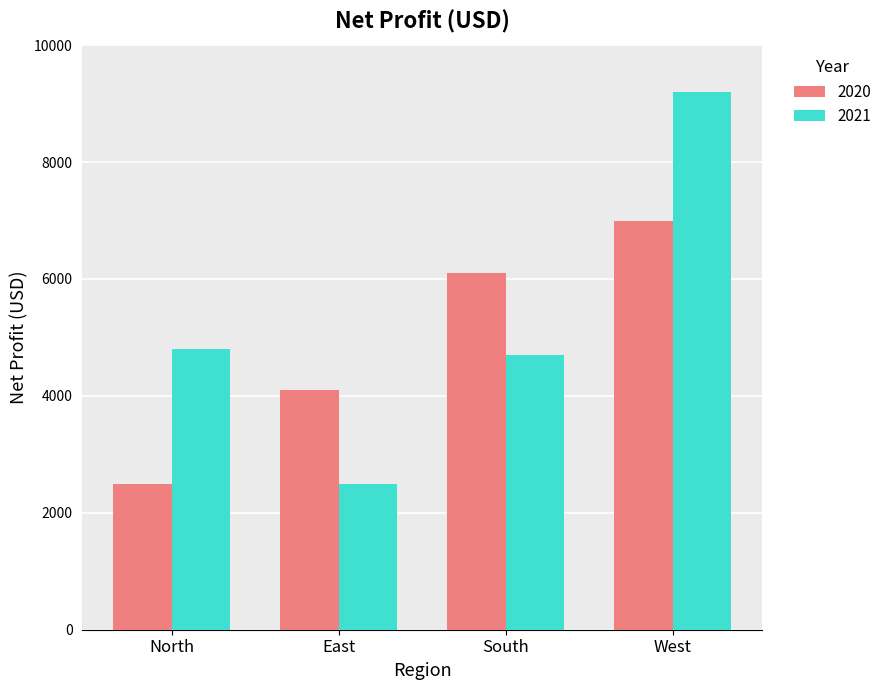

The value of 2020 at South is 8557. True or false?

False